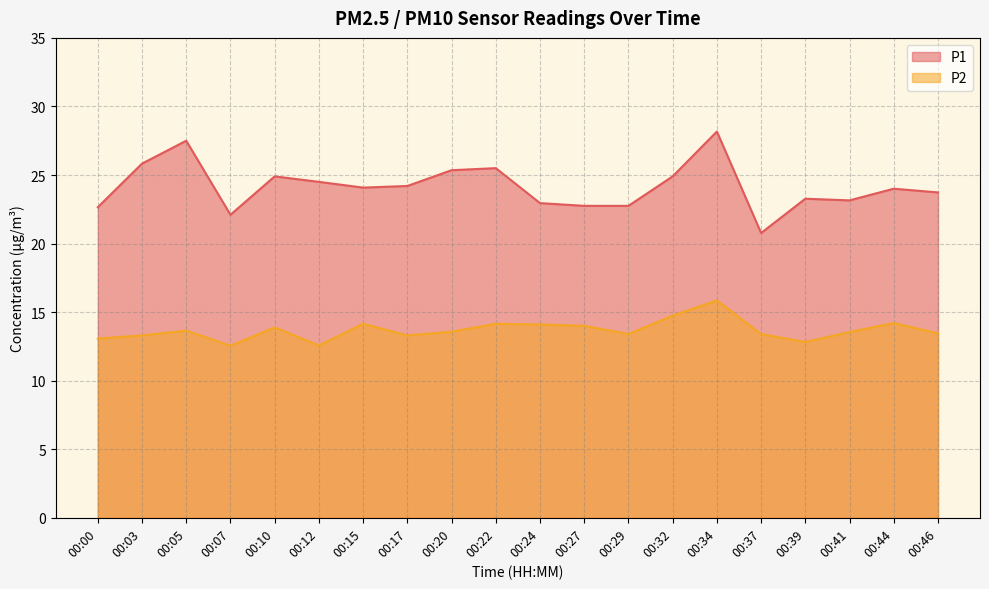

True or false: P2 and P1 cross at least once.

False